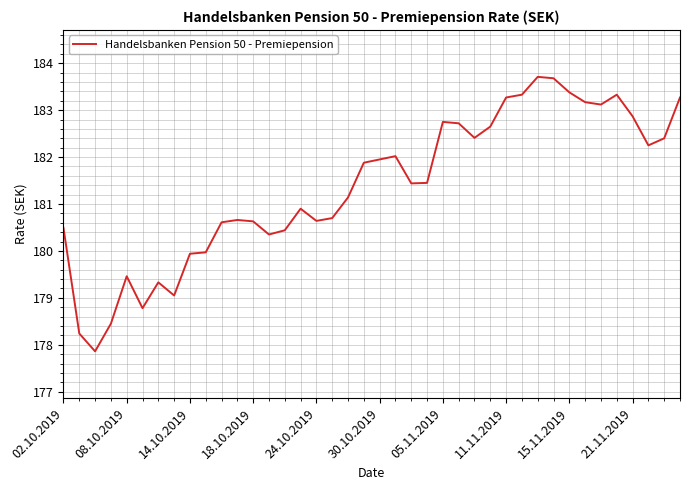

What is the smallest value displayed?

177.9